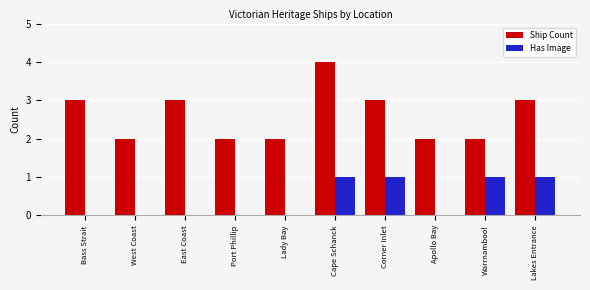

What is the spread (max minus min) of values at Bass Strait?

3